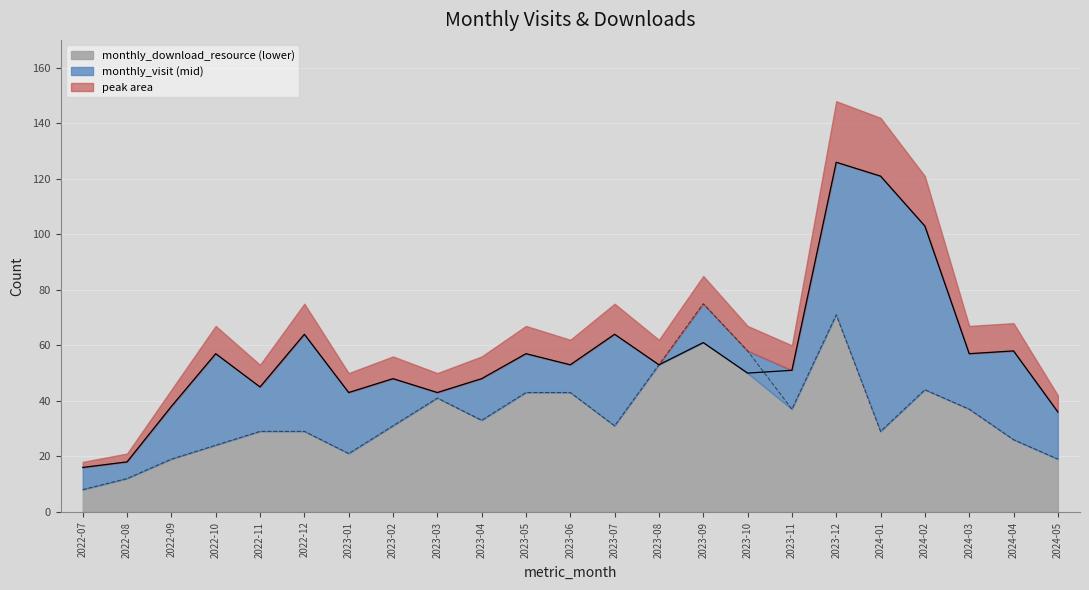

Which label corresponds to the largest value in the chart?

2023-12